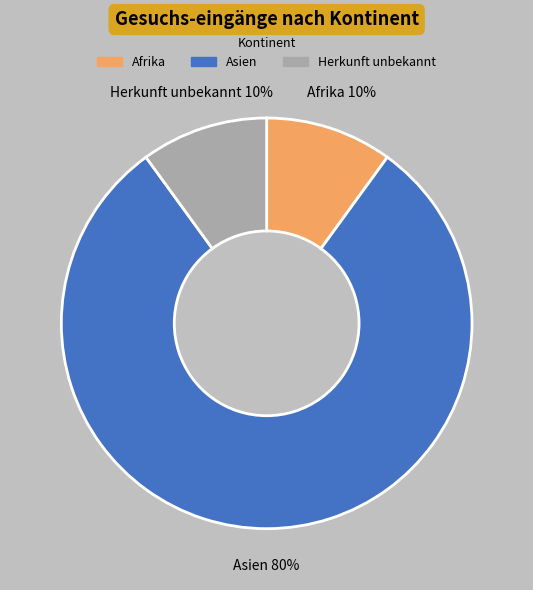

Which slice is the largest?

Asien